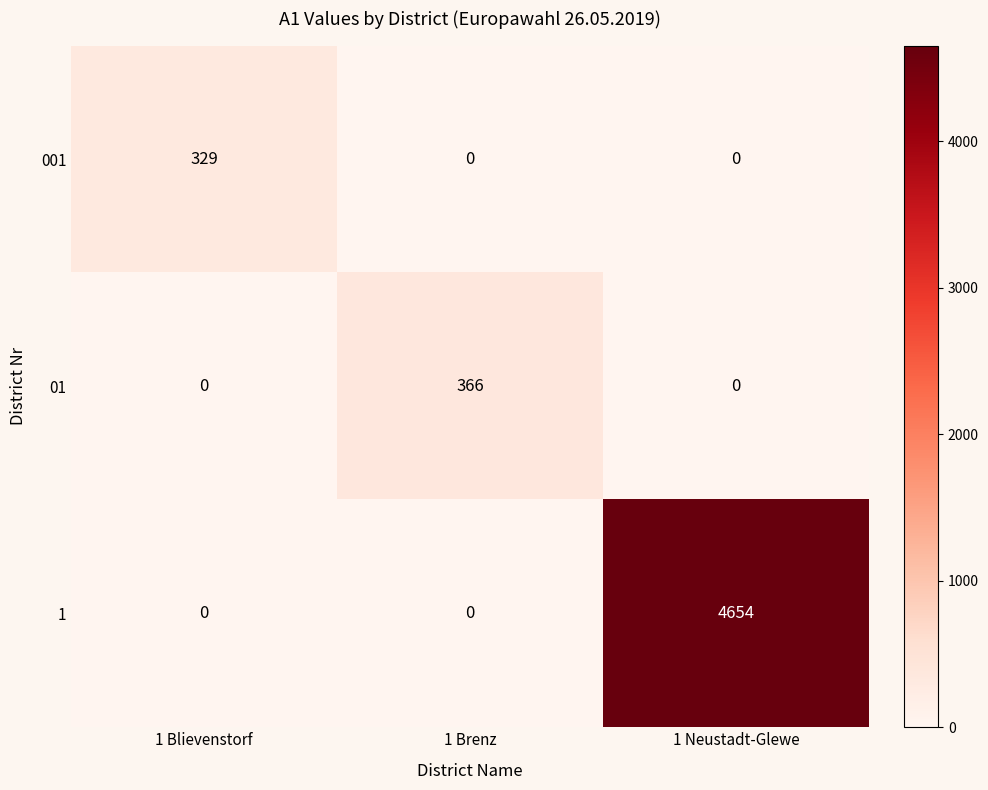

Reading left to right, extract all data points from this chart.

001: 329	0	0
01: 0	366	0
1: 0	0	4654